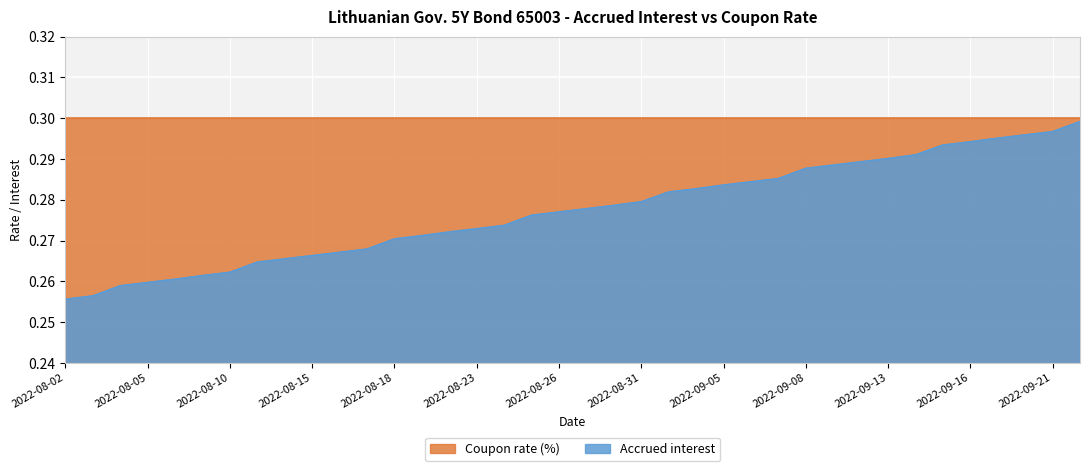

What is the label of the 34th point from the right?

2022-08-08